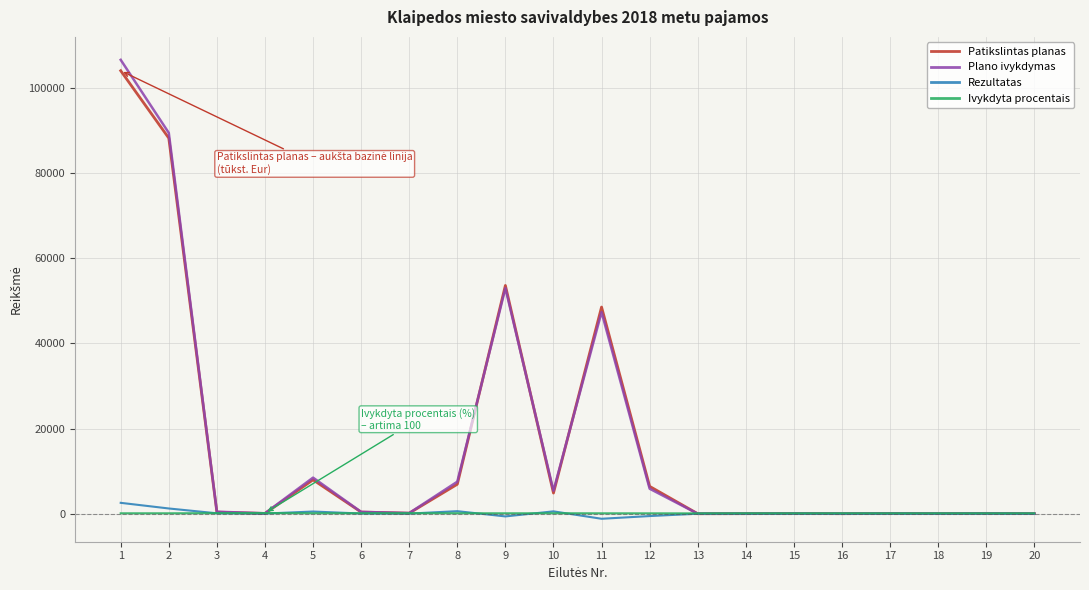

Is it true that Rezultatas equals -633.3 at 9?

True